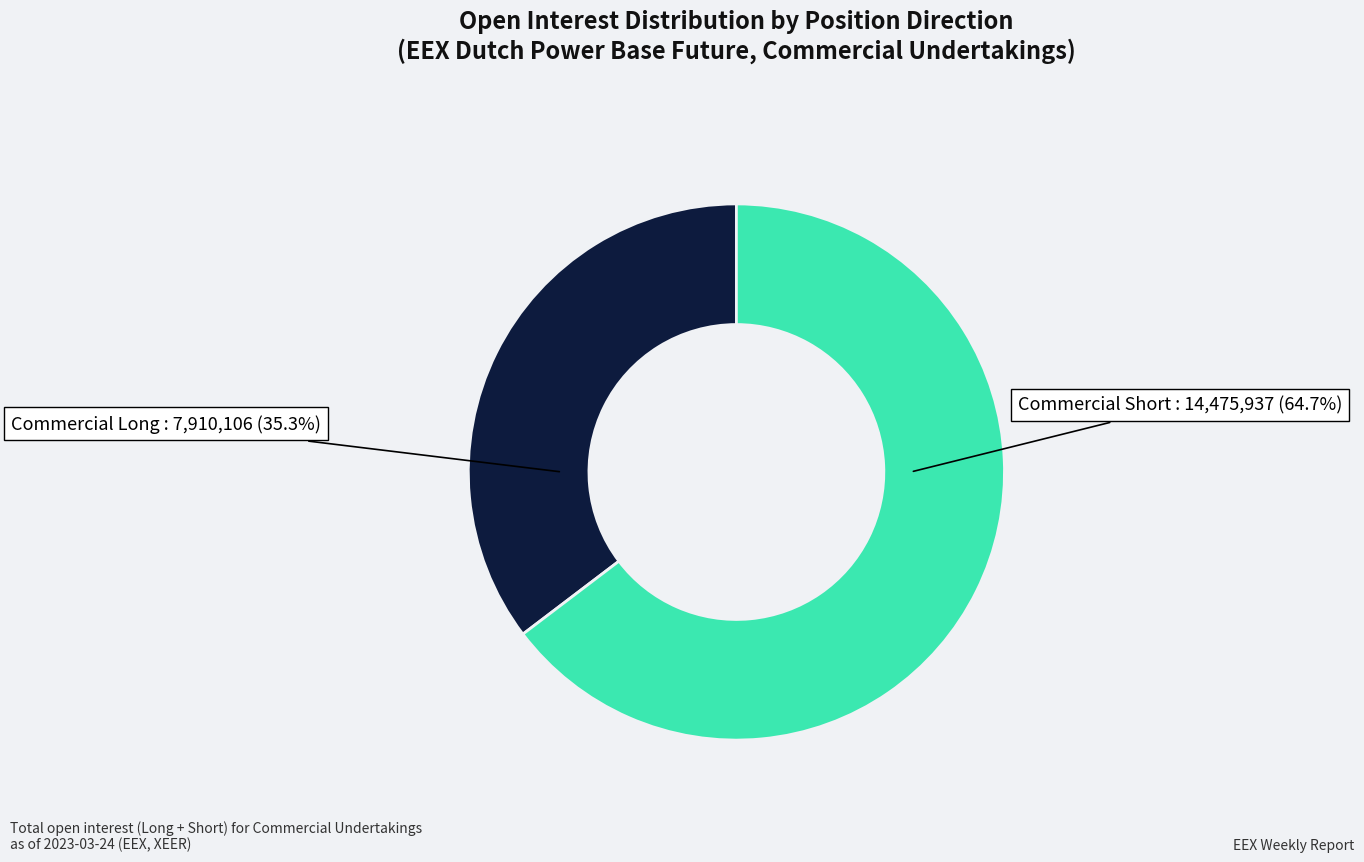

Does any single category account for the majority?

Yes